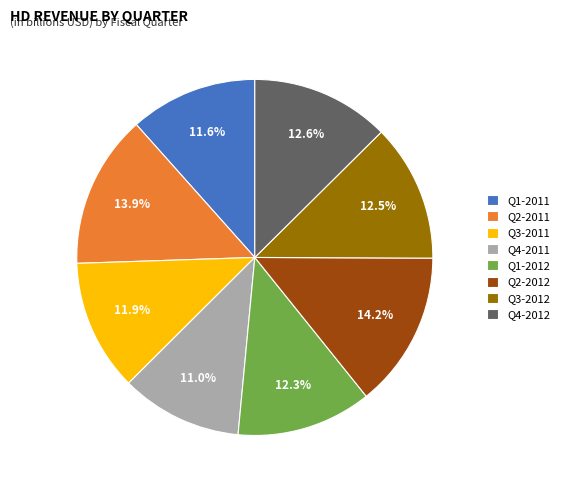

Combined, what portion of the pie is Q2-2012 and Q2-2011?

28.1%